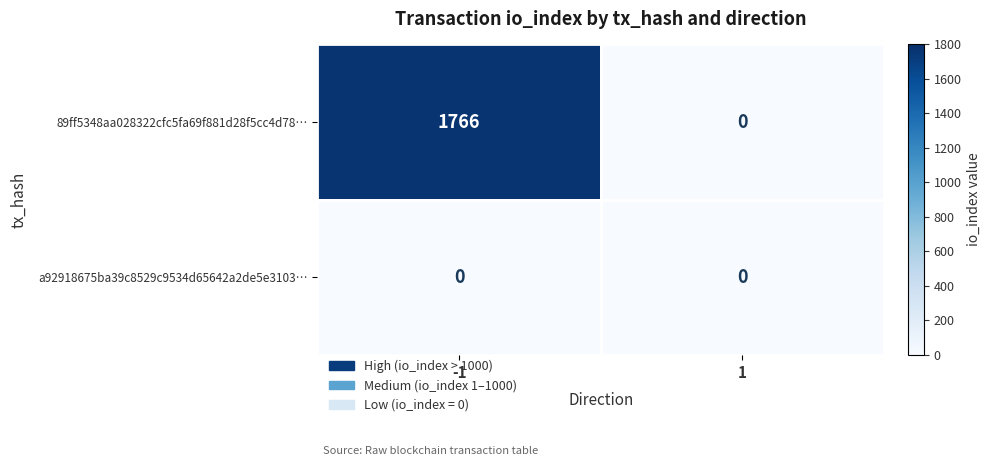

The value of 89ff5348aa028322cfc5fa69f881d28f5cc4d78… at -1 is 3102. True or false?

False